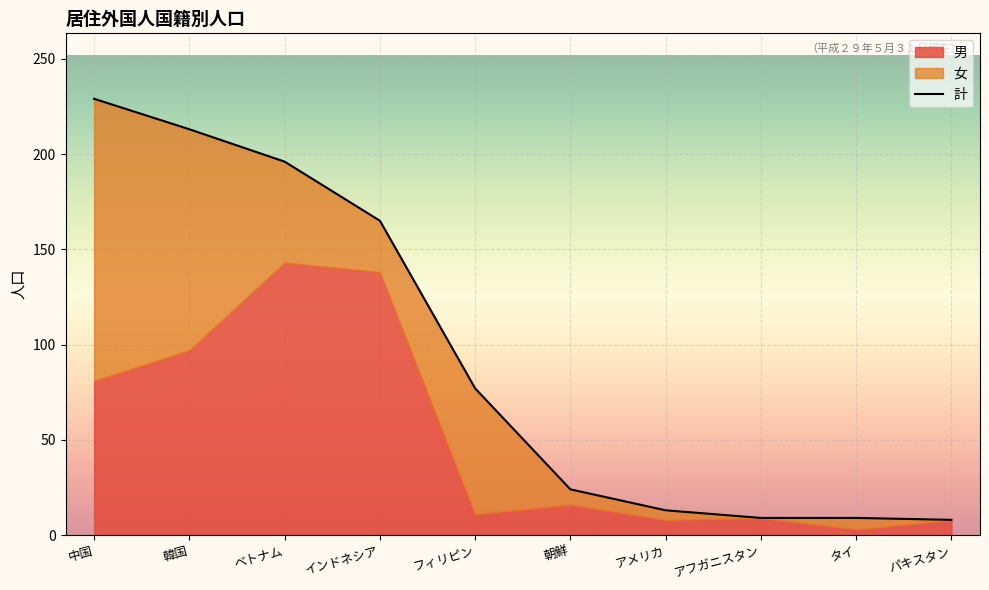

How many lines are shown in the chart?

1